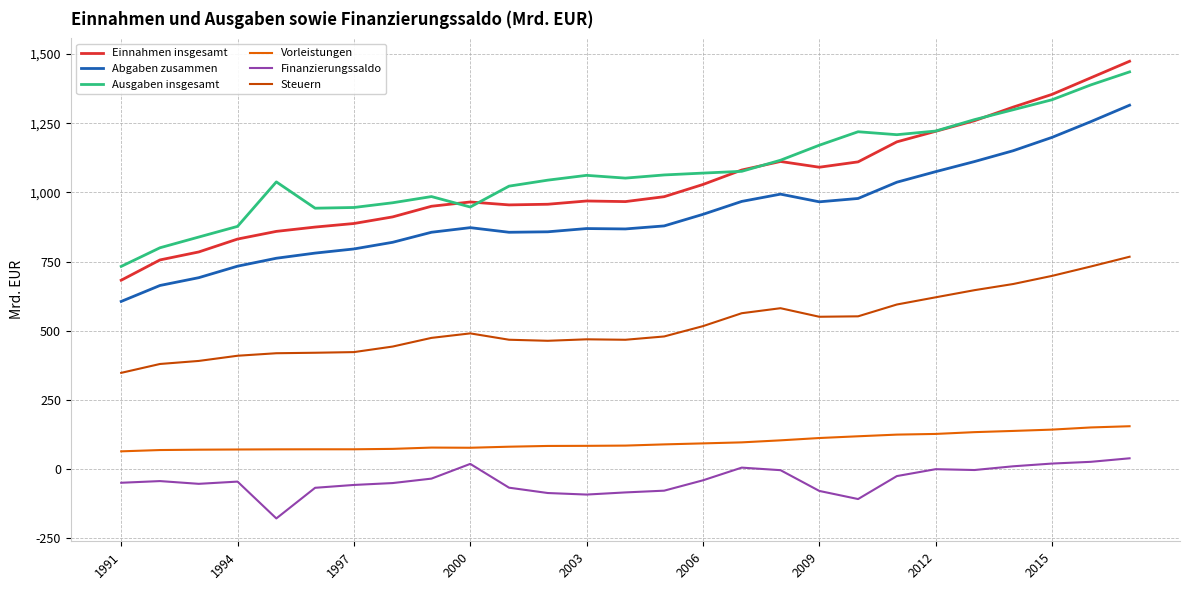

Which series has the widest spread of values?

Einnahmen insgesamt